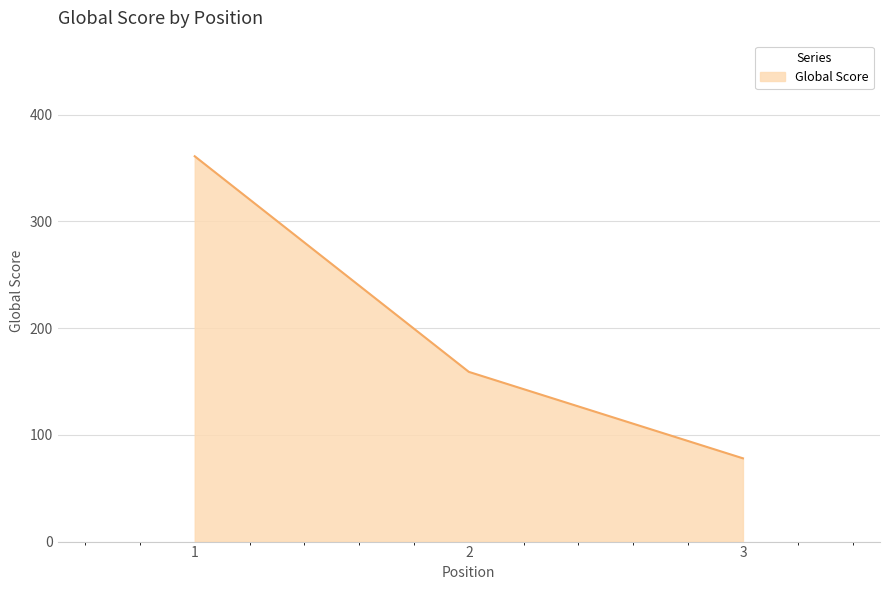

Between 3 and 2, which is larger?

2